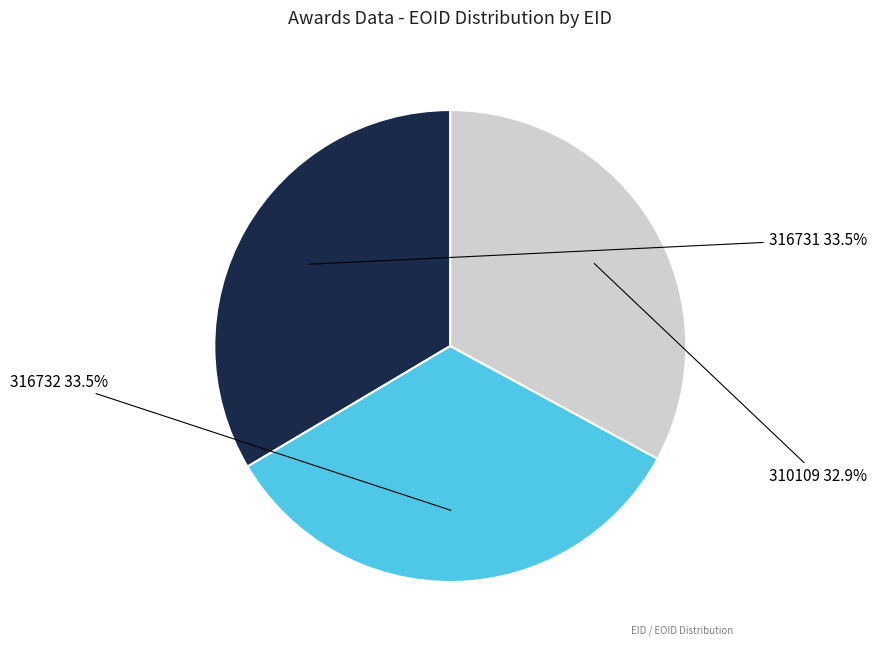

Is there a majority slice in this chart?

No